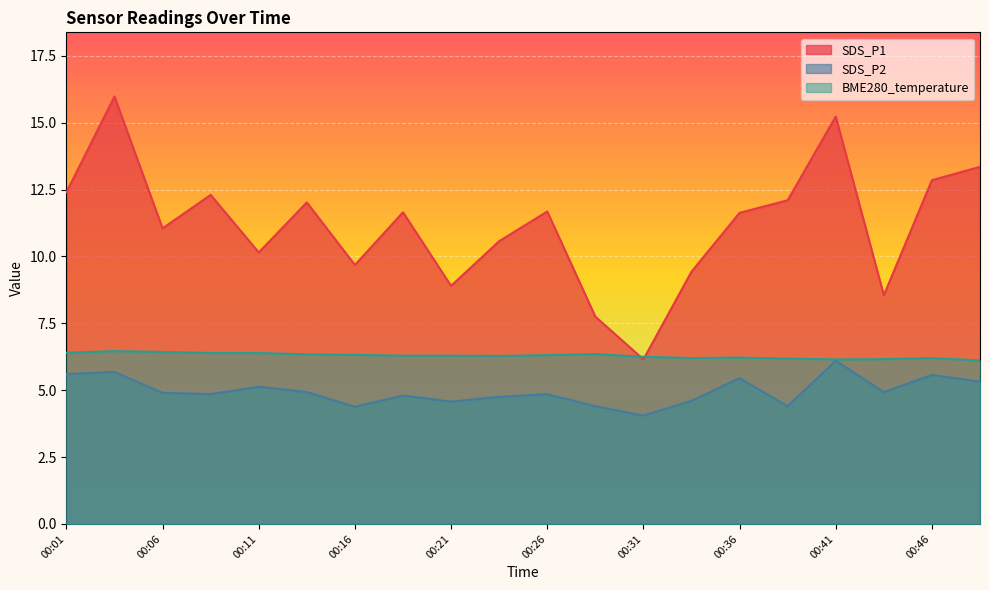

True or false: SDS_P2 and BME280_temperature cross at least once.

False